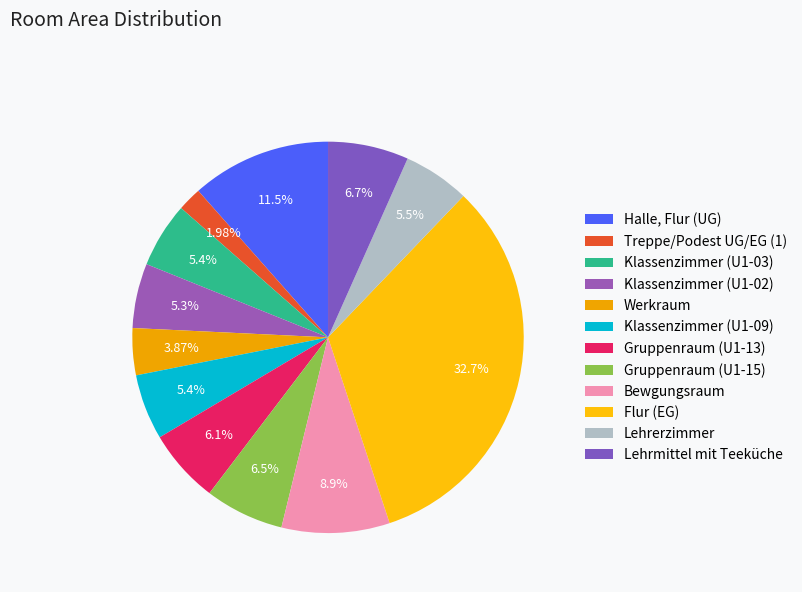

Rank the categories by value from lowest to highest.

Treppe/Podest UG/EG (1), Werkraum, Klassenzimmer (U1-02), Klassenzimmer (U1-03), Klassenzimmer (U1-09), Lehrerzimmer, Gruppenraum (U1-13), Gruppenraum (U1-15), Lehrmittel mit Teeküche, Bewgungsraum, Halle, Flur (UG), Flur (EG)